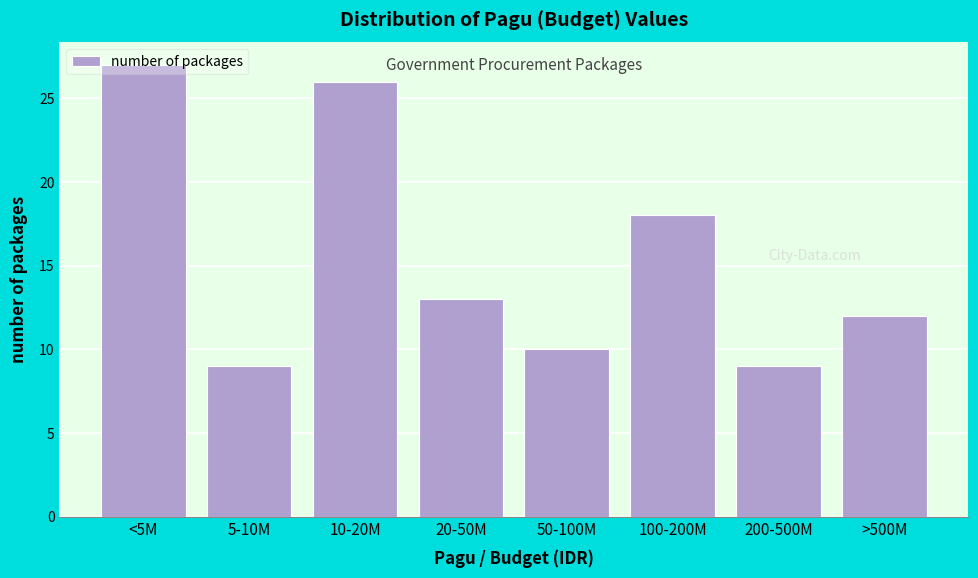

What is the maximum value shown in the chart?

27